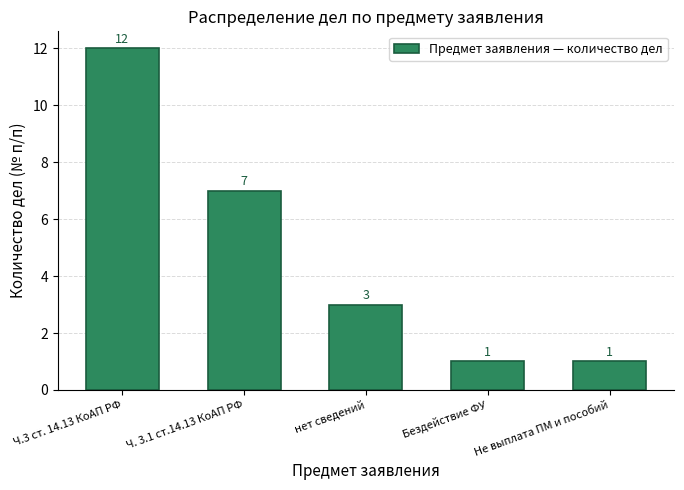

Does the chart contain stacked bars?

No